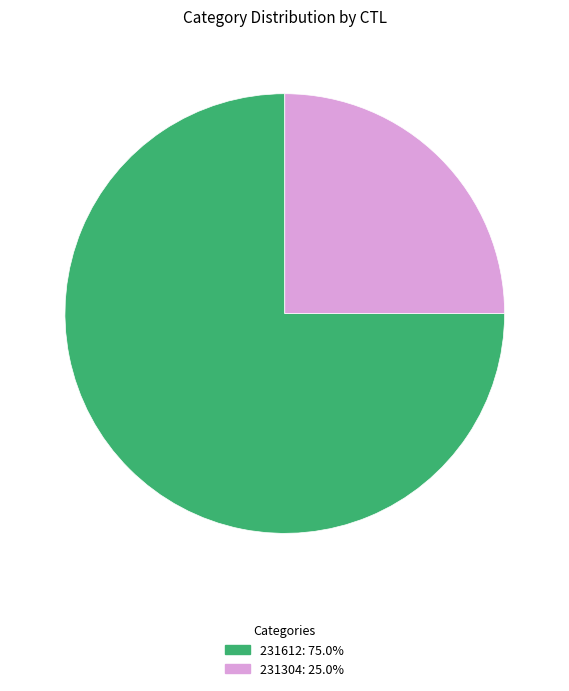

Which category accounts for the majority?

231612